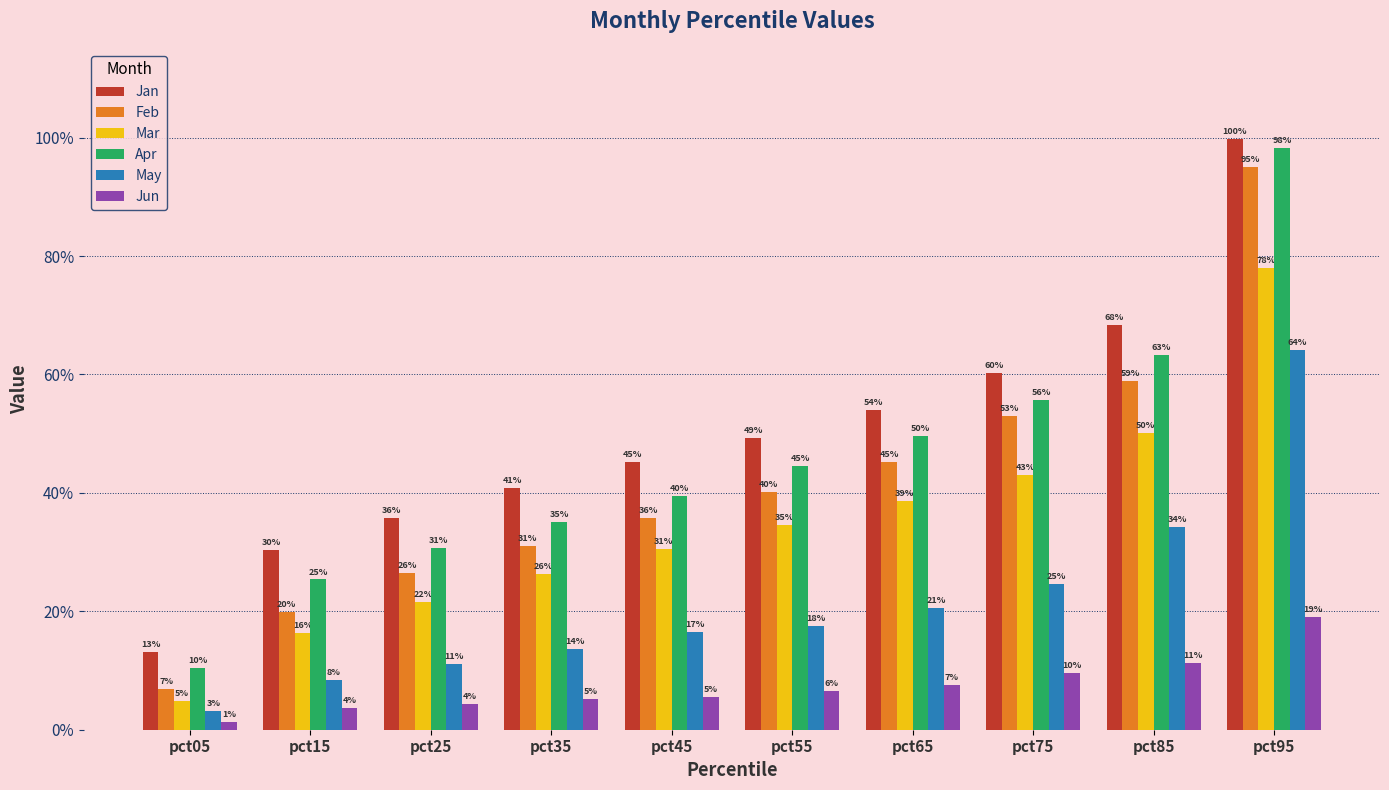

Read the Feb value at pct25.

0.3